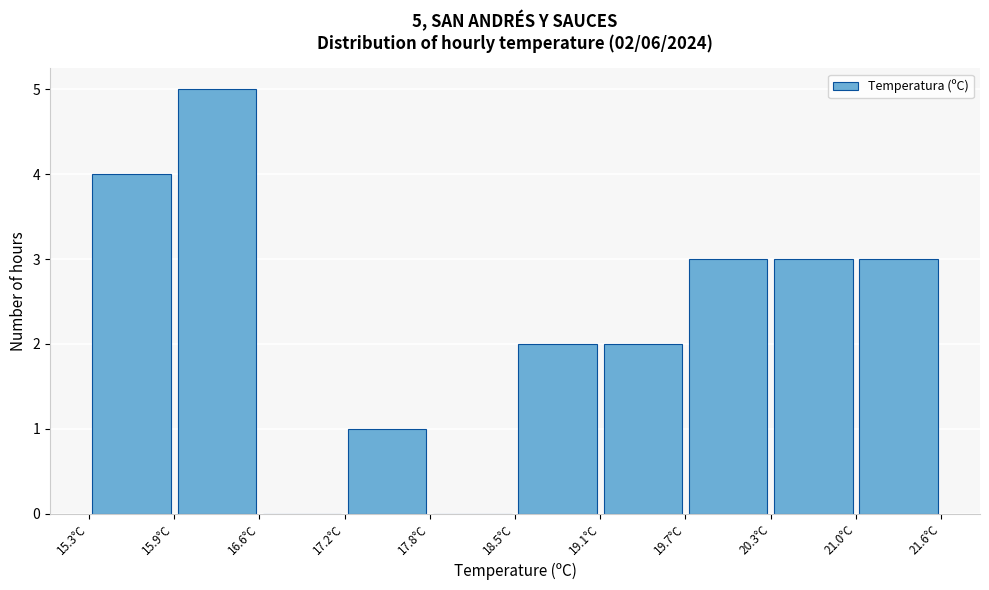

Which range on the x-axis has the tallest bar?

15.93 to 16.56